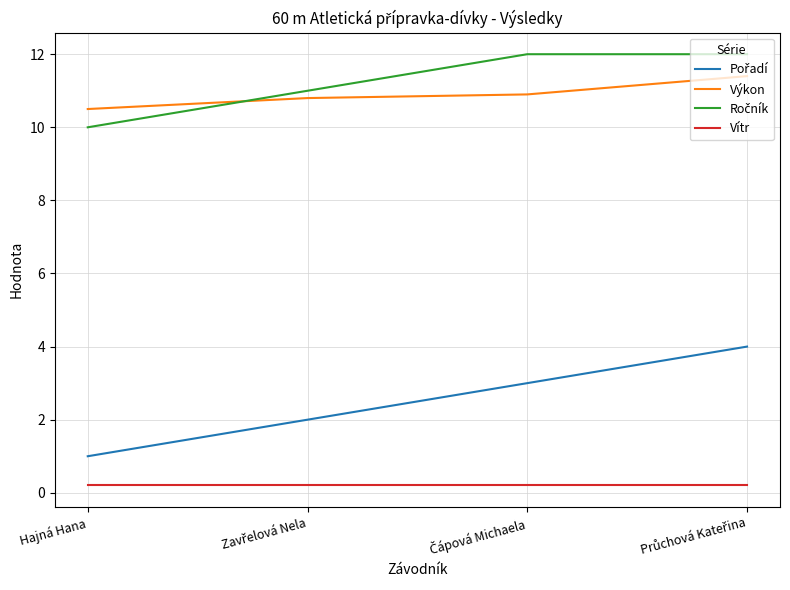

At which label does Výkon reach its minimum?

Hajná Hana